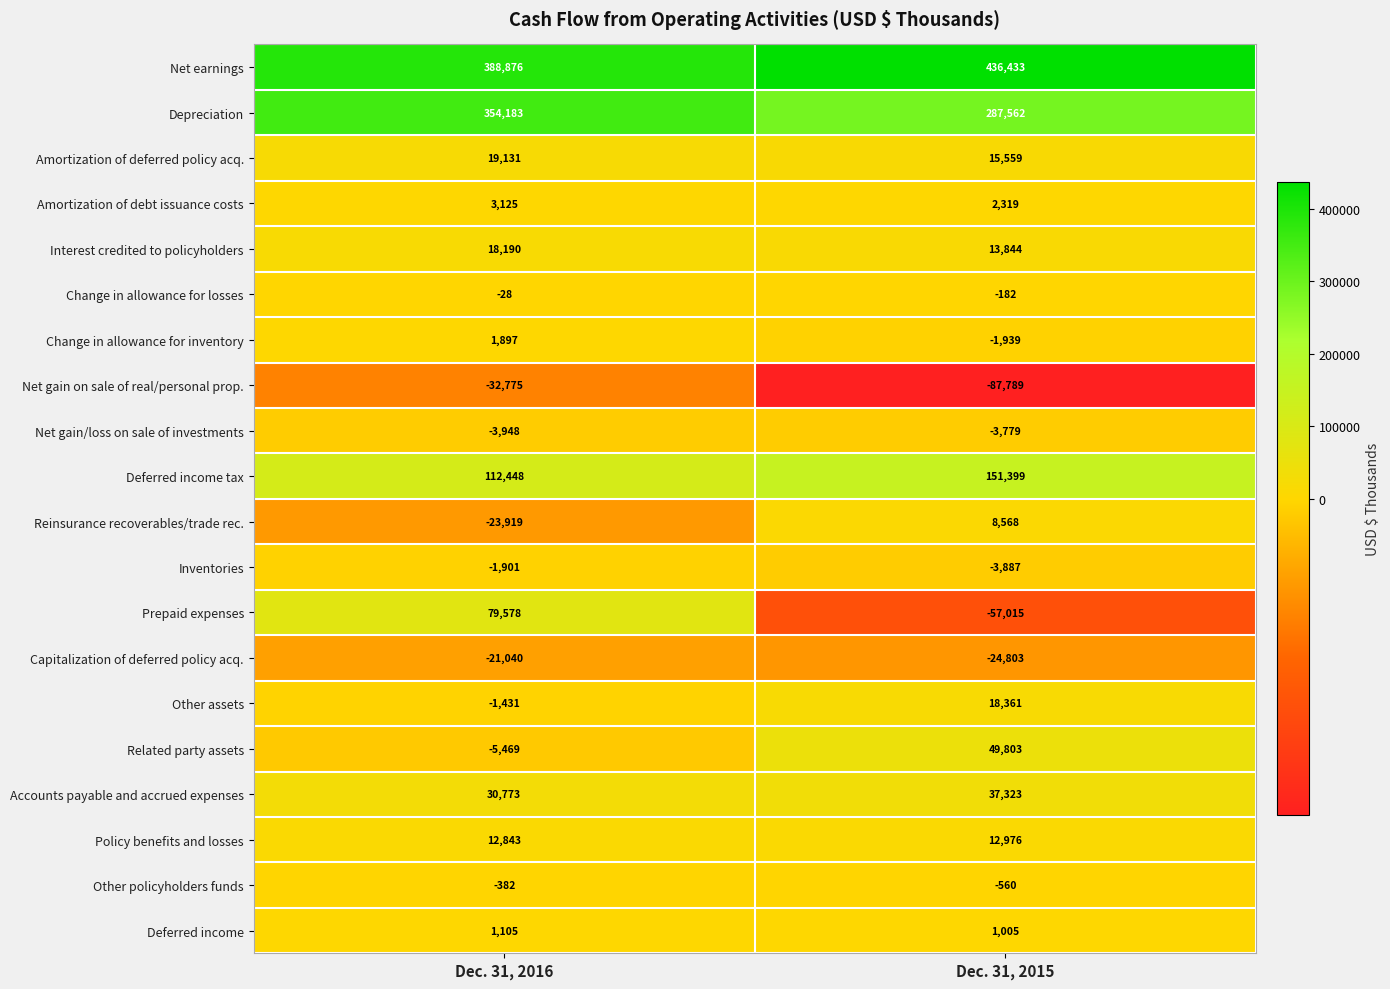

Is it true that Depreciation equals 482138 at Dec. 31, 2015?

False